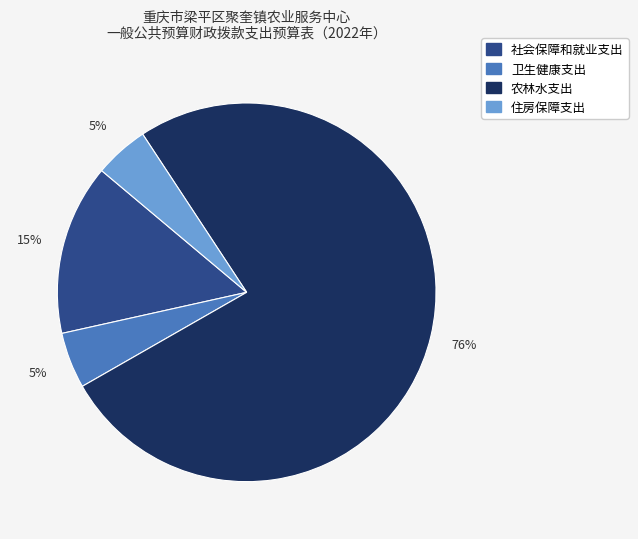

To the nearest percent, what is the difference between the 社会保障和就业支出 and 住房保障支出 slice percentages?

10%